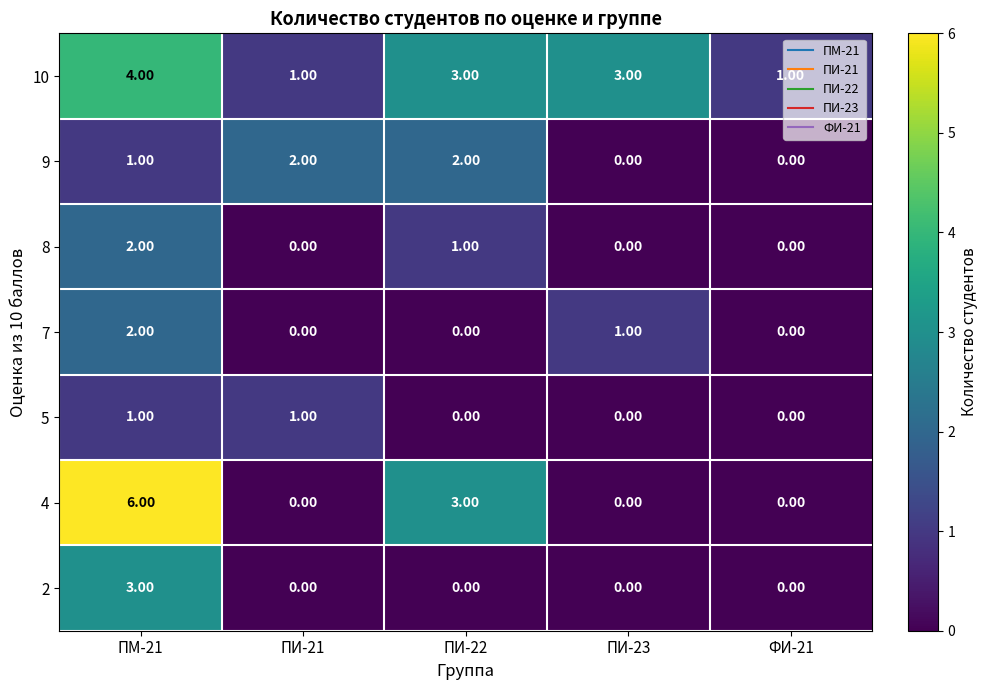

What is the sum of all 8 values?

3